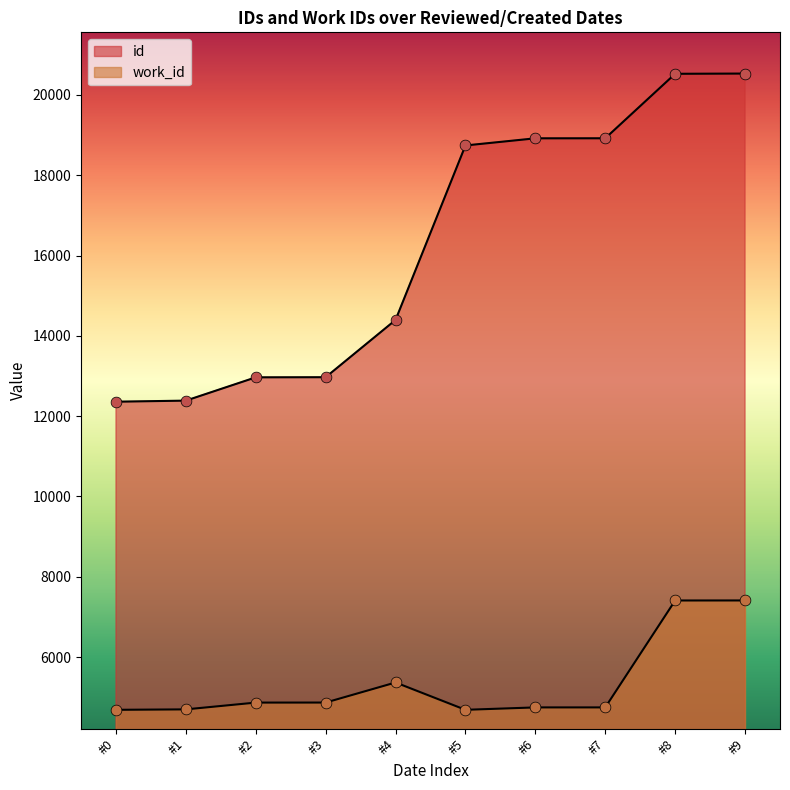

How many lines are shown in the chart?

2